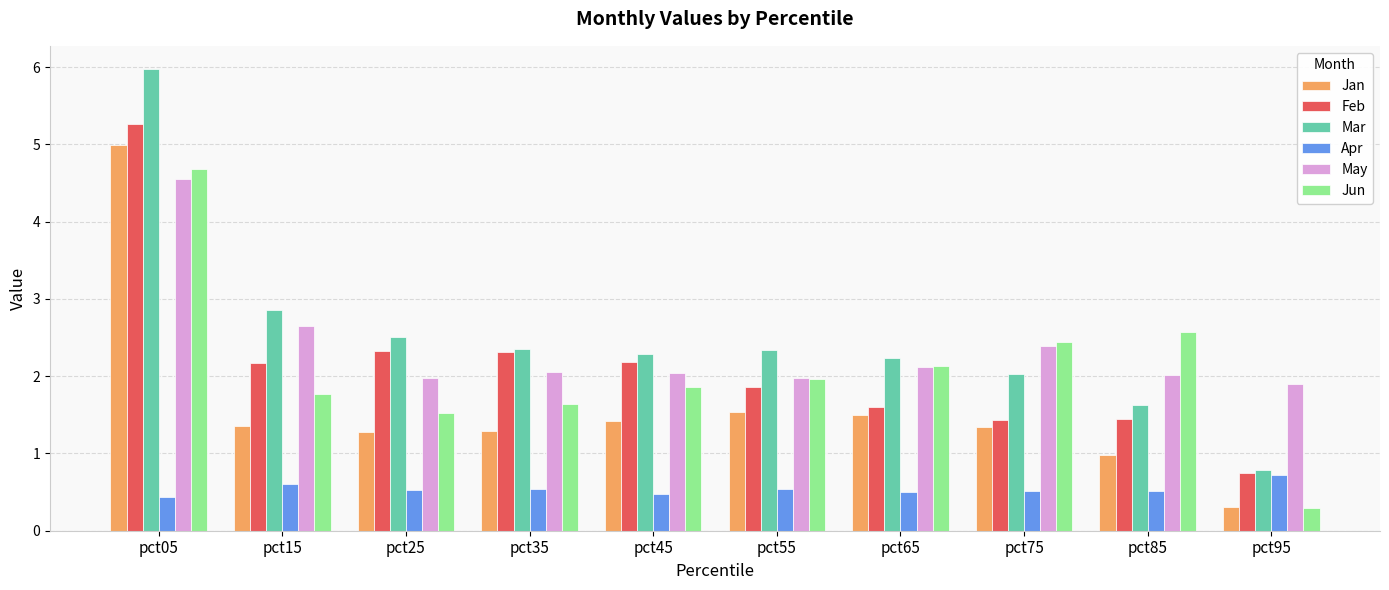

What value does the Feb series have at pct55?

1.9